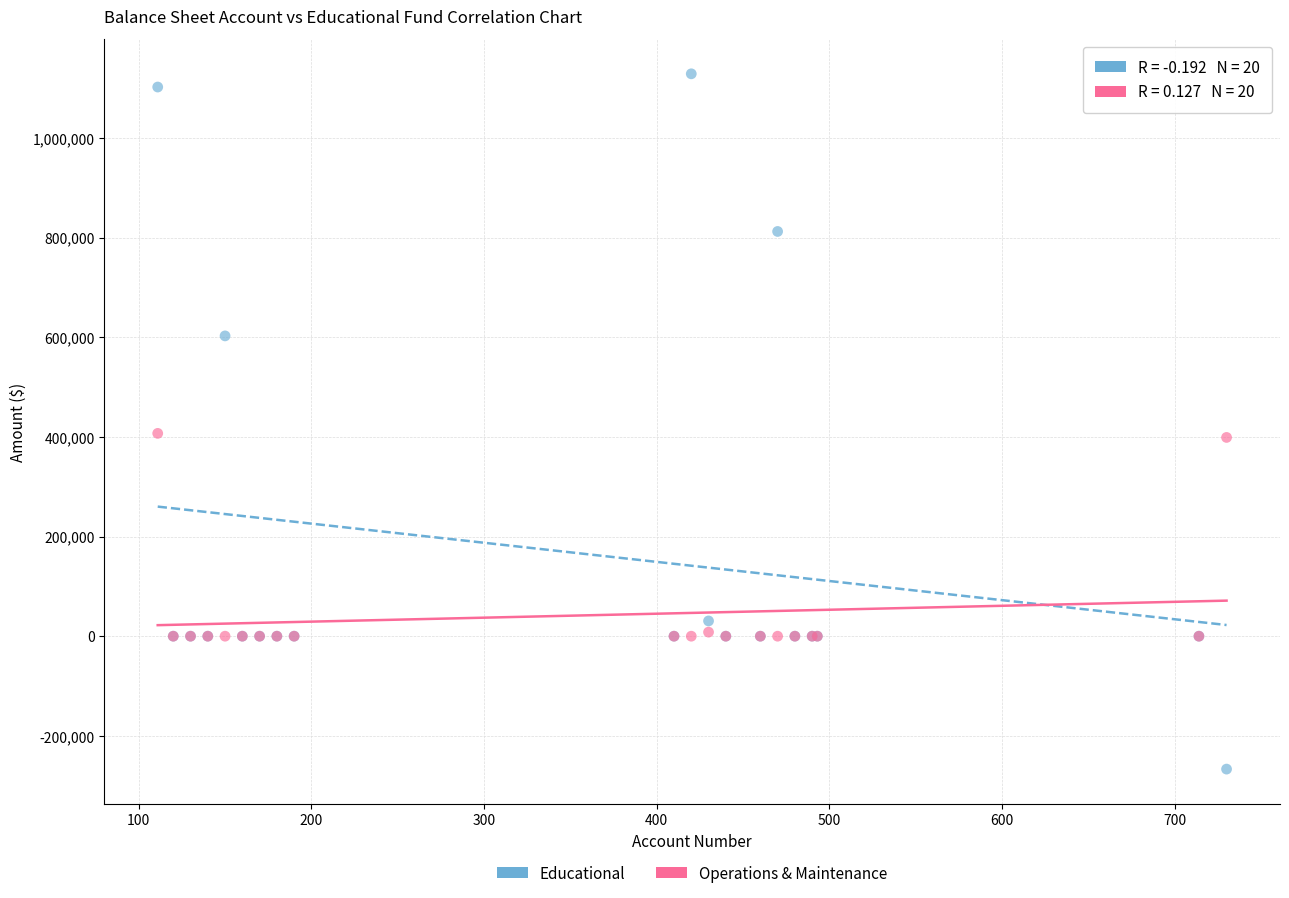

Which series reaches the minimum Y coordinate?

Educational